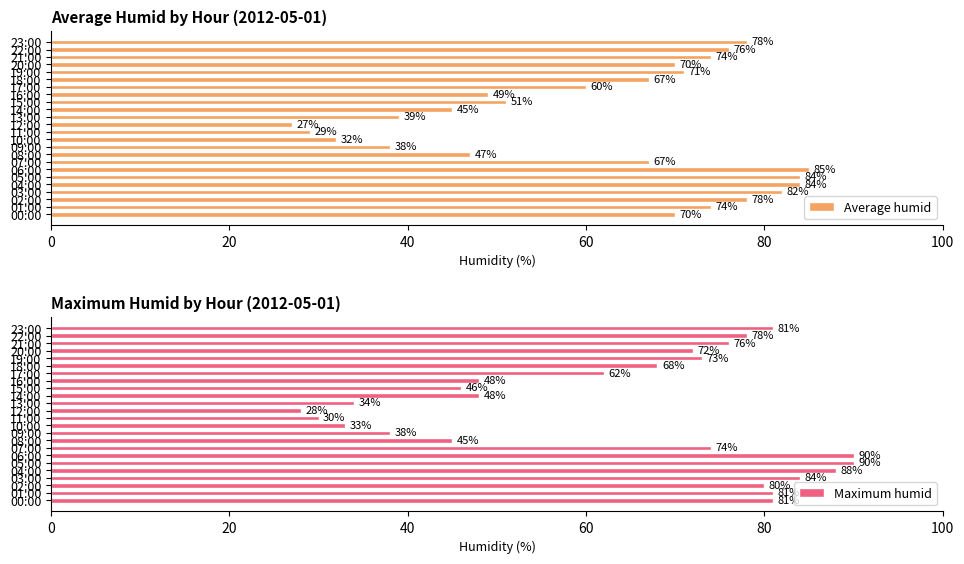

How many values in the Average humid series exceed 70?

10